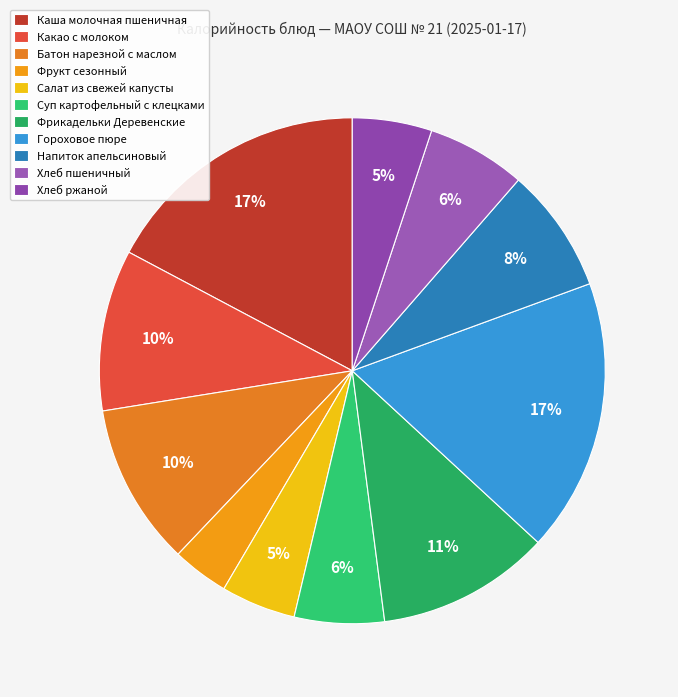

How many slices are in this pie chart?

11